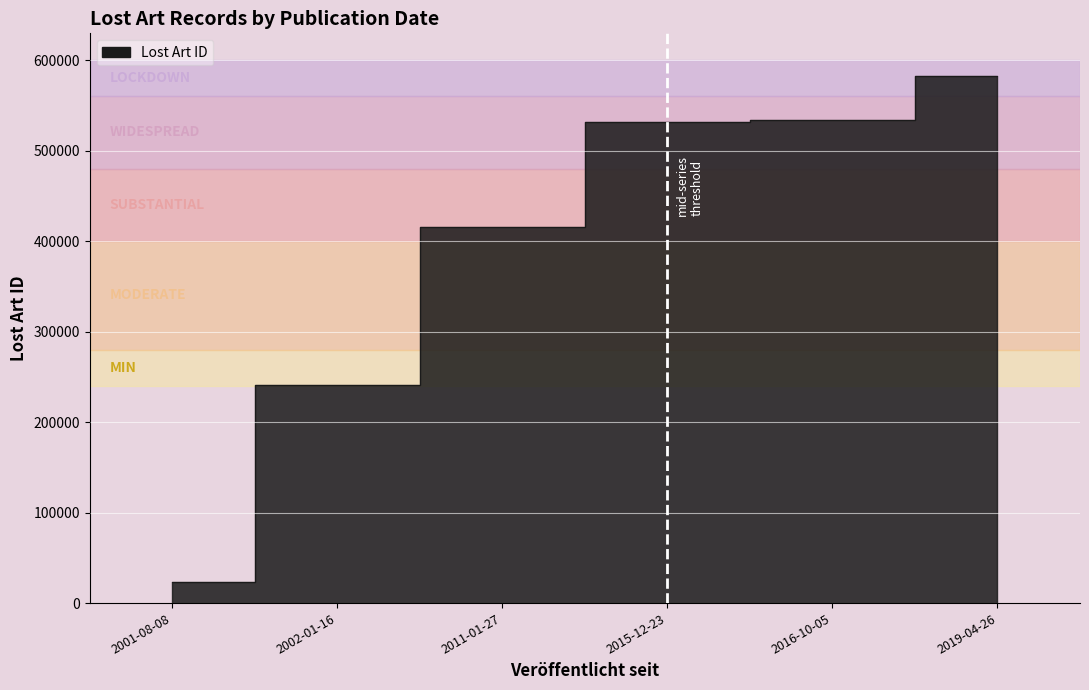

List the labels in order of value, smallest first.

2001-08-08, 2002-01-16, 2011-01-27, 2015-12-23, 2016-10-05, 2019-04-26